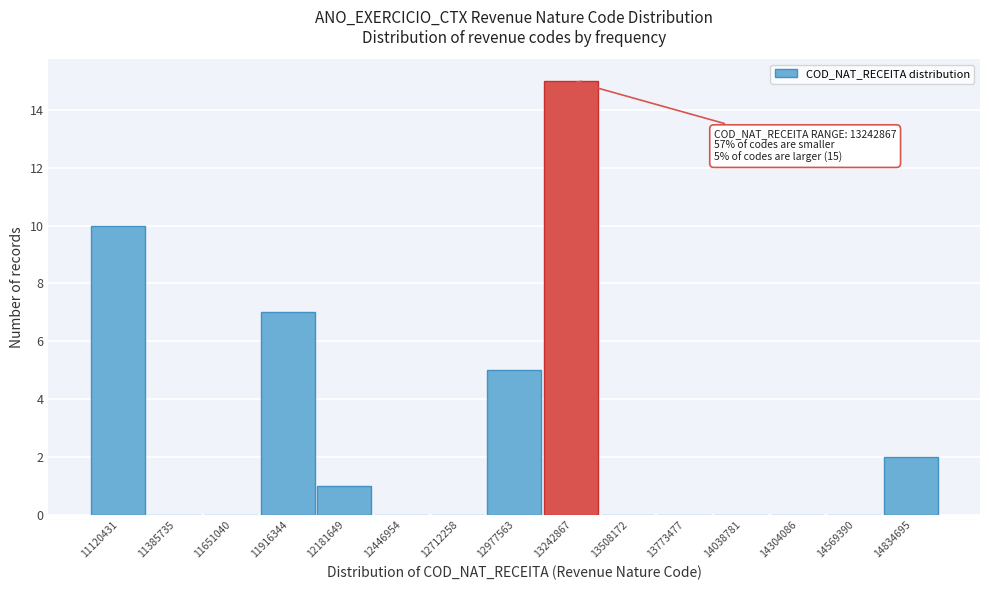

Reading left to right, transcribe all the data shown in this chart.

11120431=10	11385735=0	11651040=0	11916344=7	12181649=1	12446954=0	12712258=0	12977563=5	13242867=15	13508172=0	13773477=0	14038781=0	14304086=0	14569390=0	14834695=2